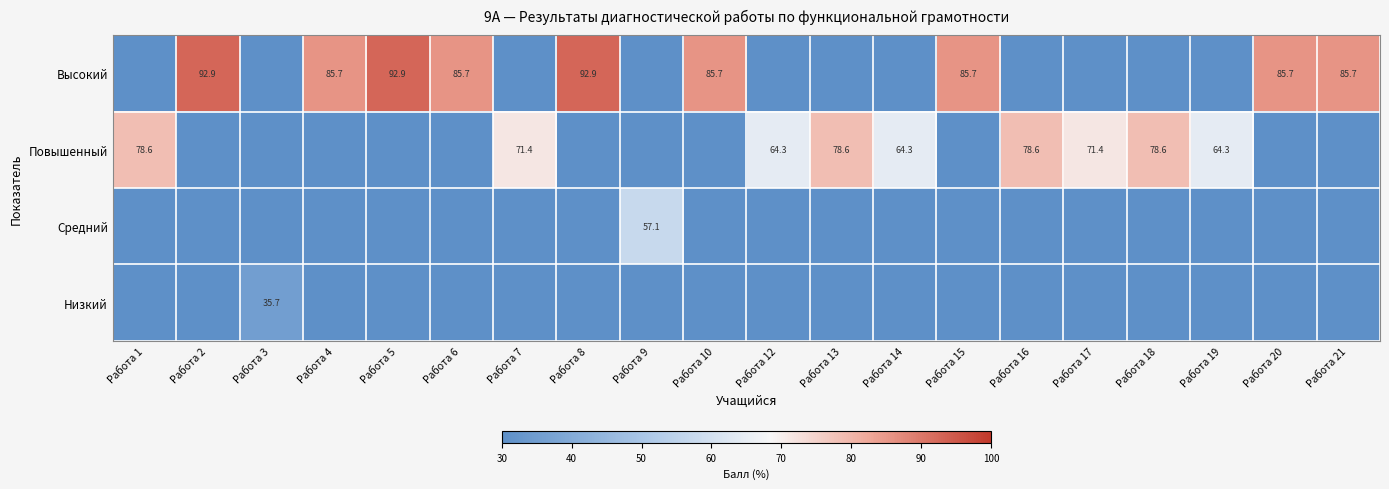

True or false: Высокий has a value of 85.7 at Работа 10.

True